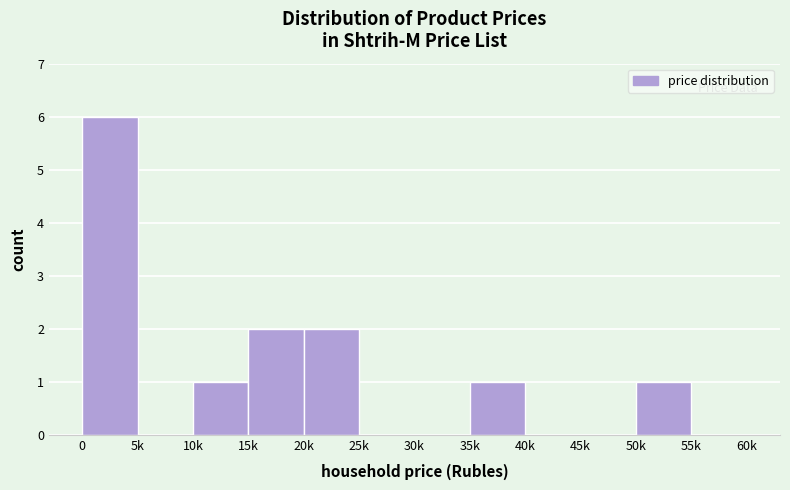

Reading right to left, list all the values displayed in this chart.

55k=0	50k=1	45k=0	40k=0	35k=1	30k=0	25k=0	20k=2	15k=2	10k=1	5k=0	0=6